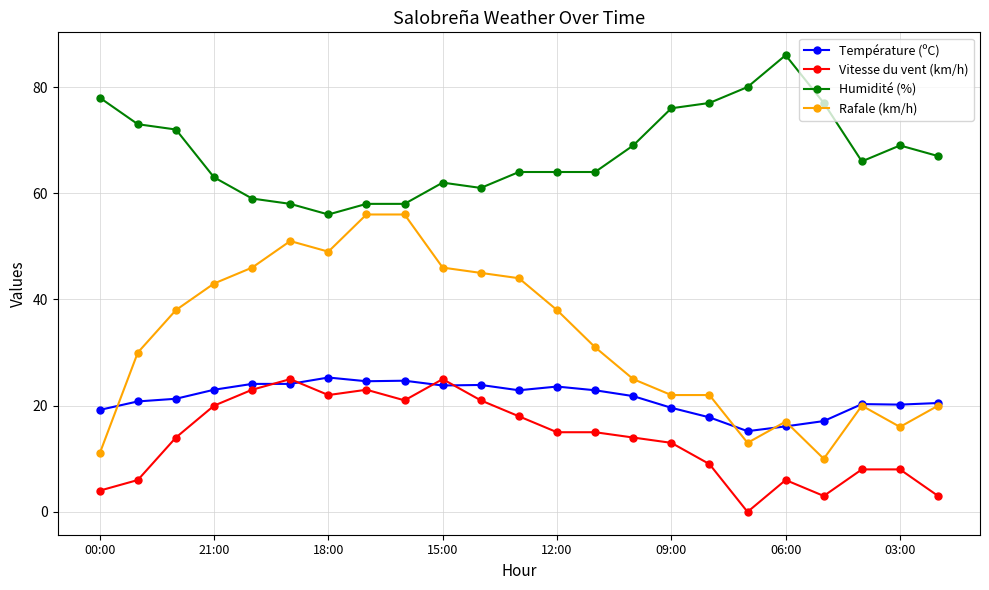

True or false: Rafale (km/h) and Vitesse du vent (km/h) cross at least once.

False